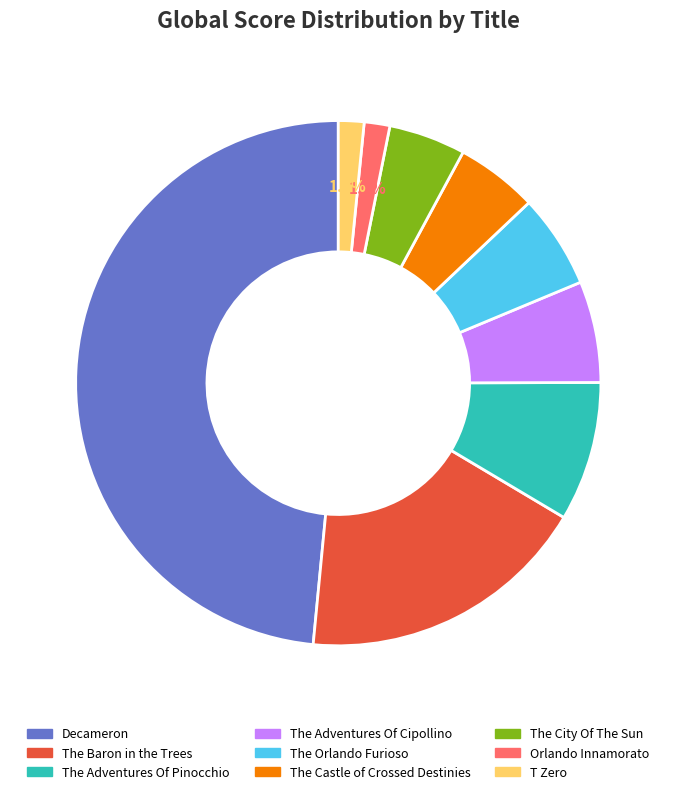

Combined, do The Baron in the Trees and Decameron account for over 50%?

Yes